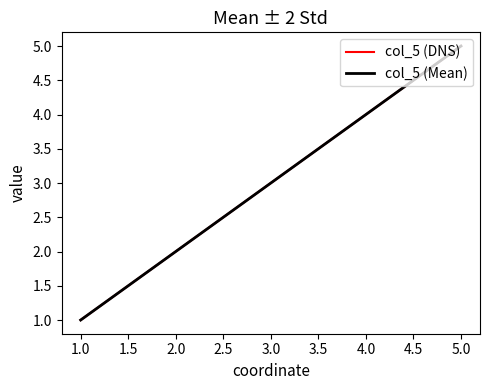

True or false: col_5 (Mean) has more than 2 points higher than both neighbors.

False